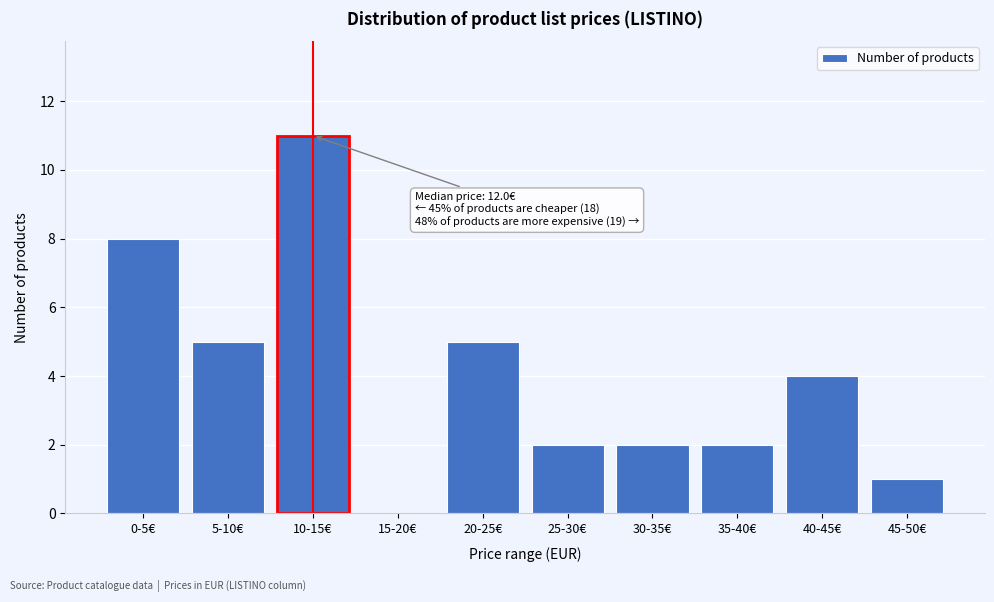

Reading left to right, extract all data points from this chart.

0-5€=8	5-10€=5	10-15€=11	15-20€=0	20-25€=5	25-30€=2	30-35€=2	35-40€=2	40-45€=4	45-50€=1